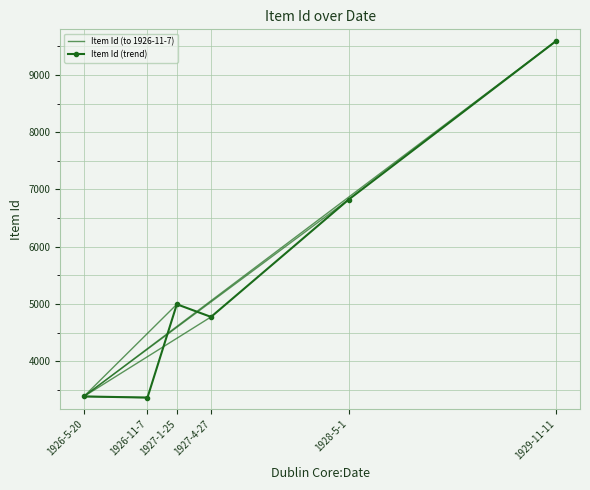

What is the ratio of the value at 1928-5-1 to the value at 1929-11-11?

0.7